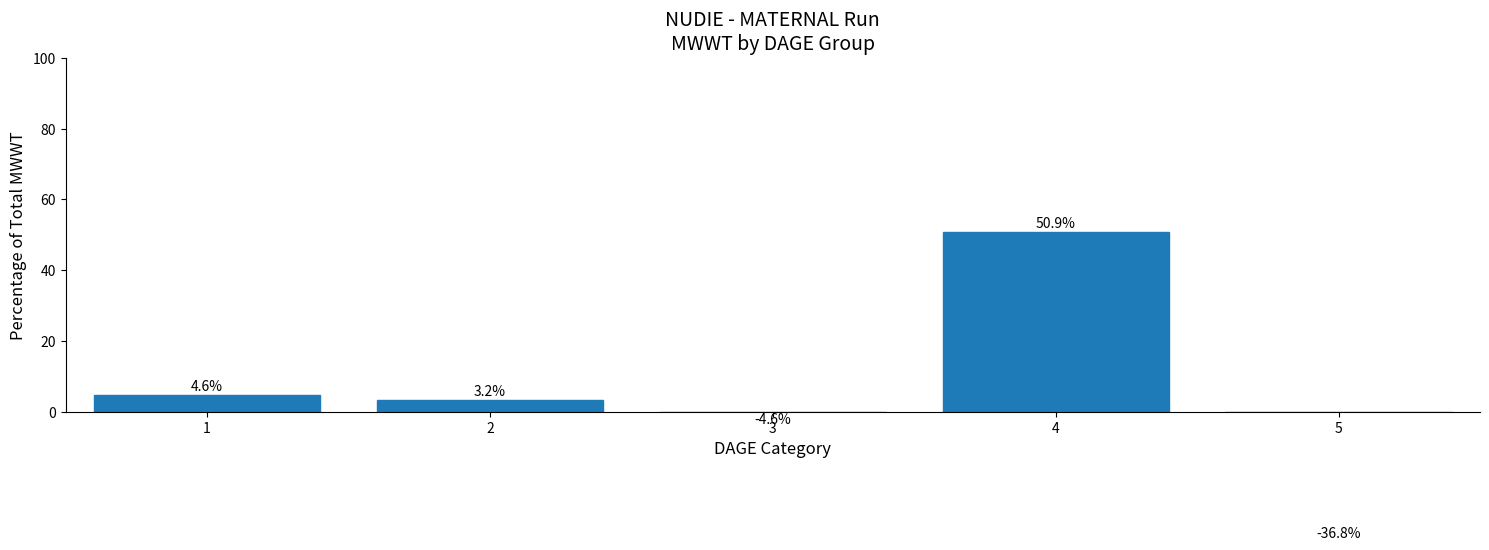

Count the number of categories in the chart.

5